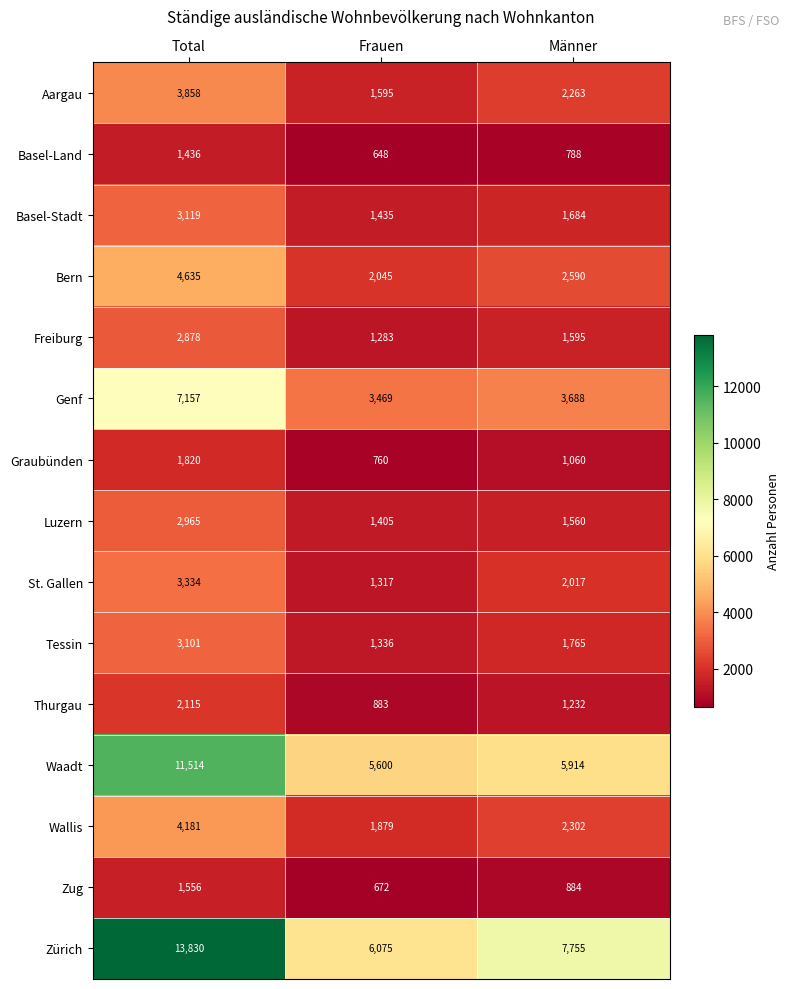

Where is Bern nearest to the value 3340?

Männer